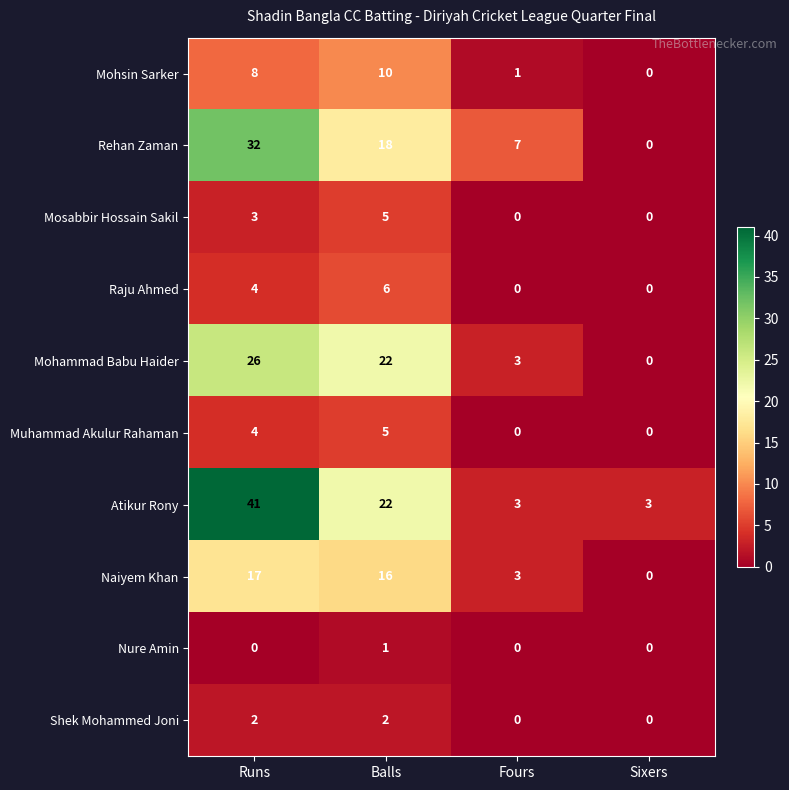

Where is Atikur Rony nearest to the value 22?

Balls